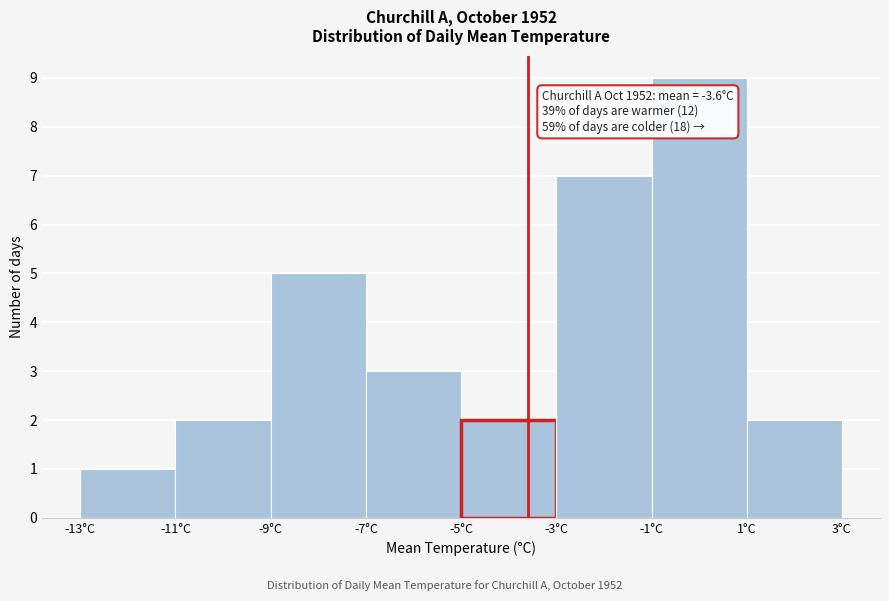

Which range on the x-axis has the tallest bar?

-1 to 1